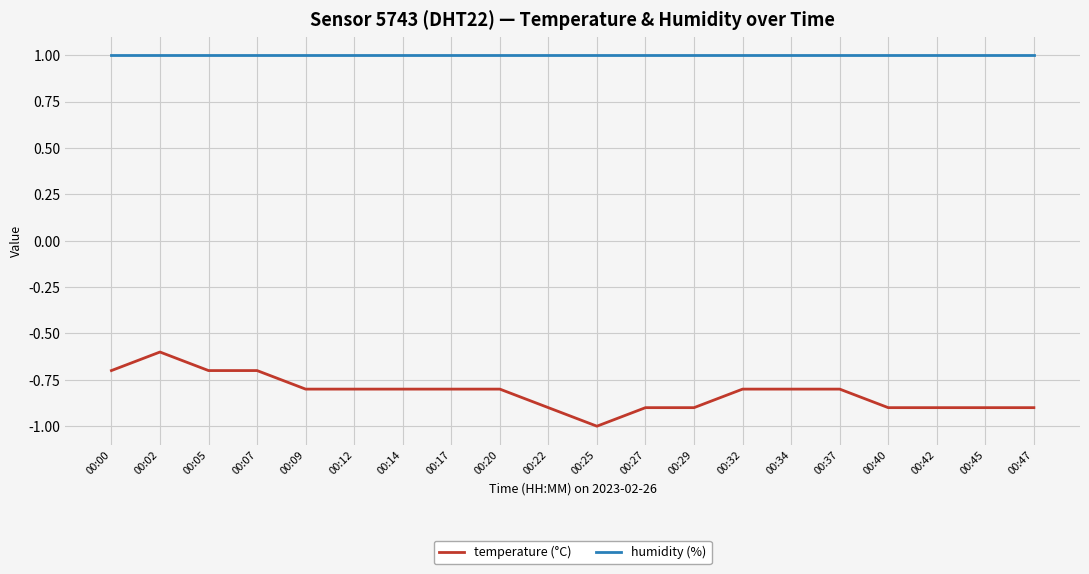

Which series has the largest total across all categories?

humidity (%)